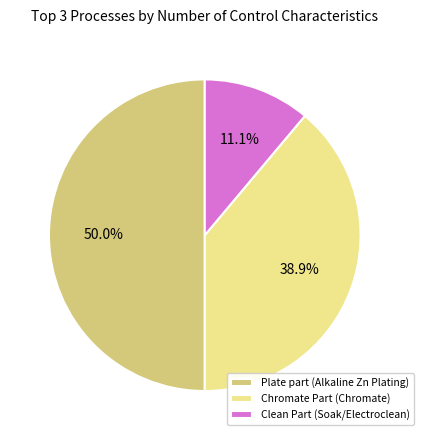

Count the number of slices in the pie.

3